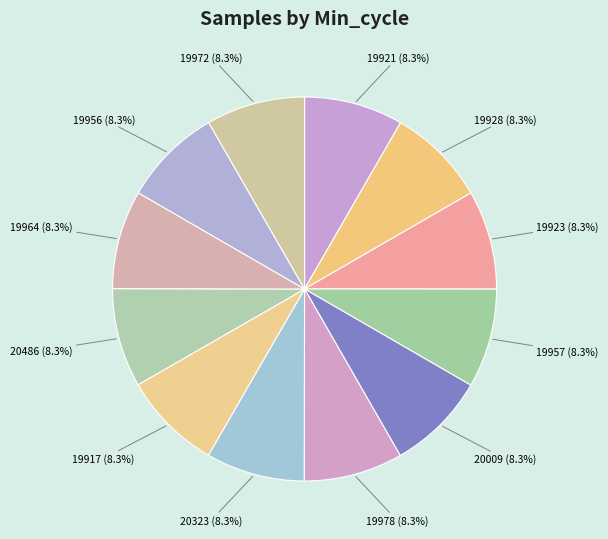

How many slices are in this pie chart?

12